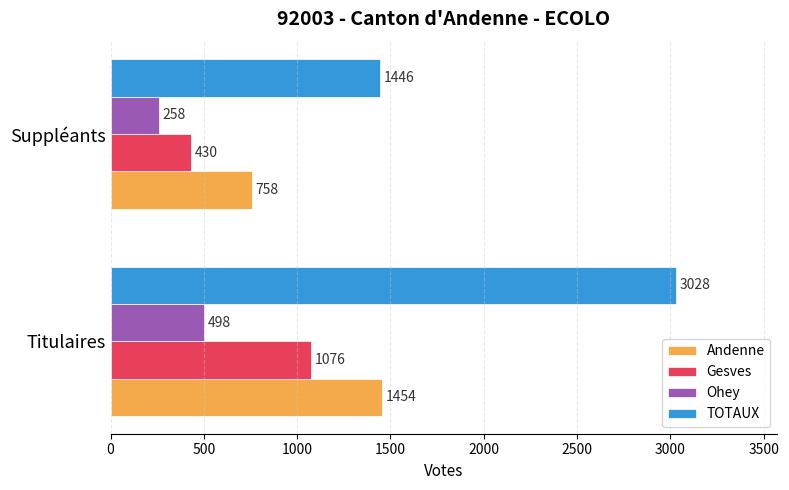

The Gesves series shows 1076 at Titulaires. True or false?

True